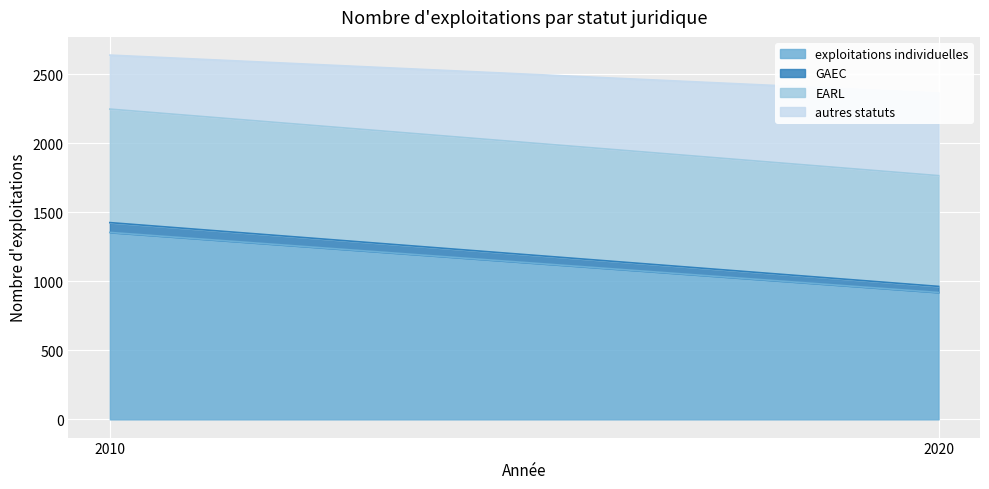

Between 2010 and 2020, which series saw the biggest shift?

exploitations individuelles